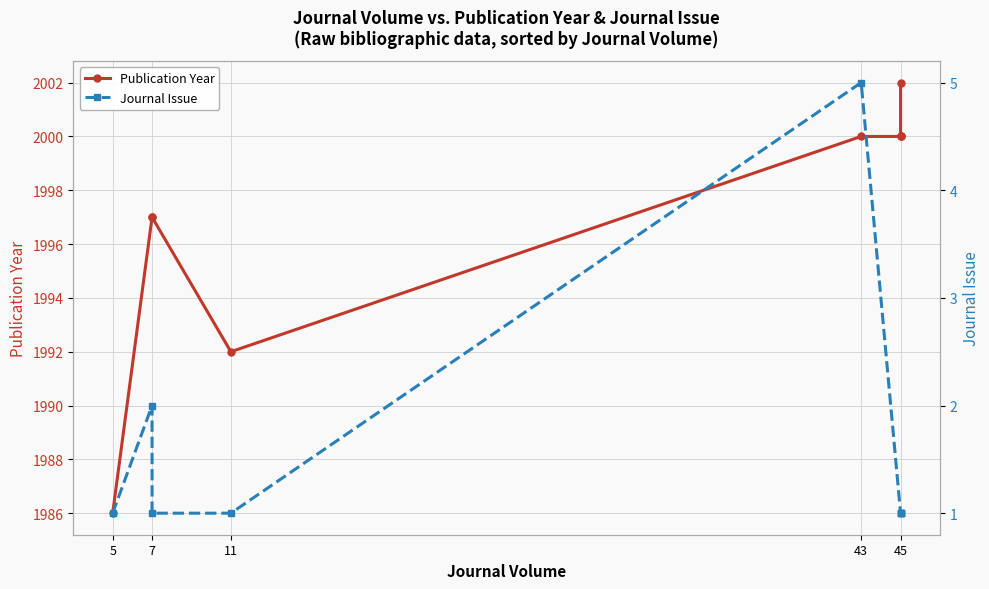

Where is Journal Issue nearest to the value 3?

7